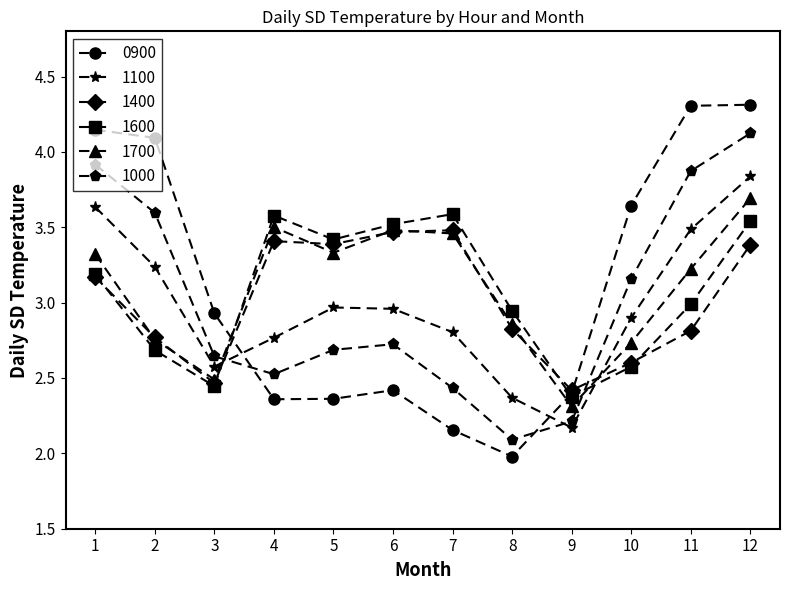

Which series has the widest spread of values?

0900